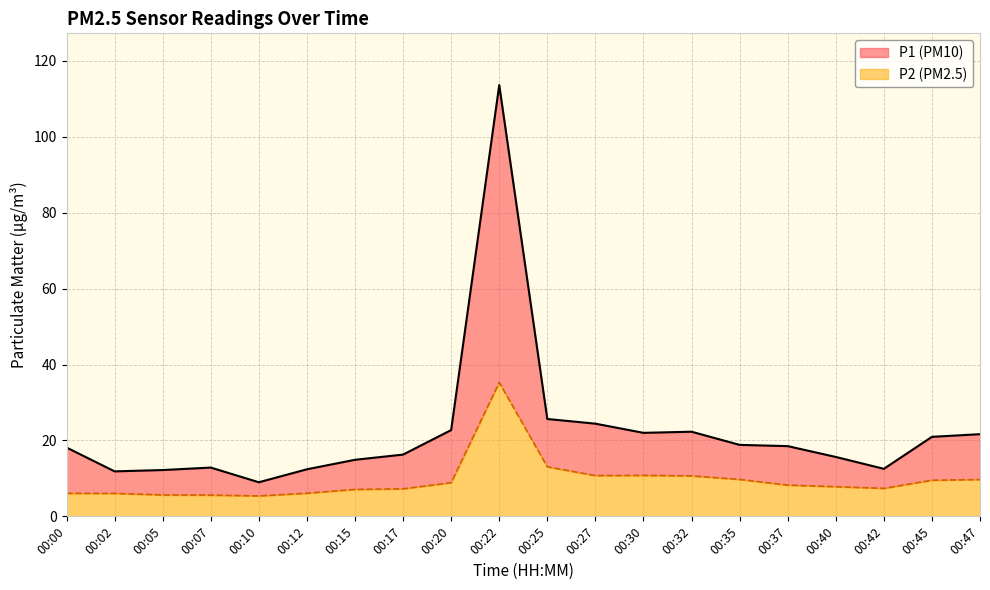

Which label corresponds to the smallest value in the chart?

00:10